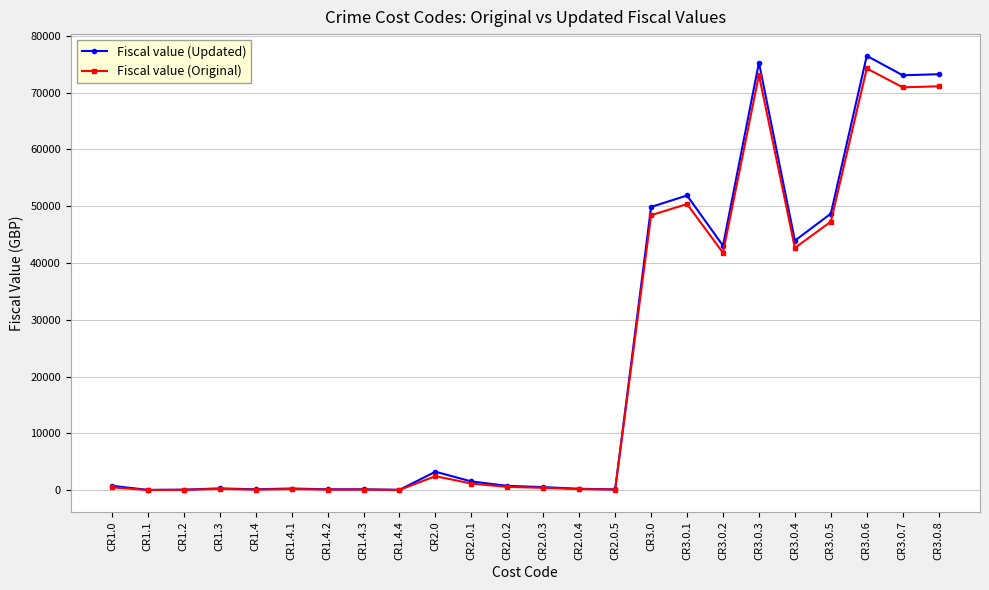

What is the greatest value displayed?

76457.4